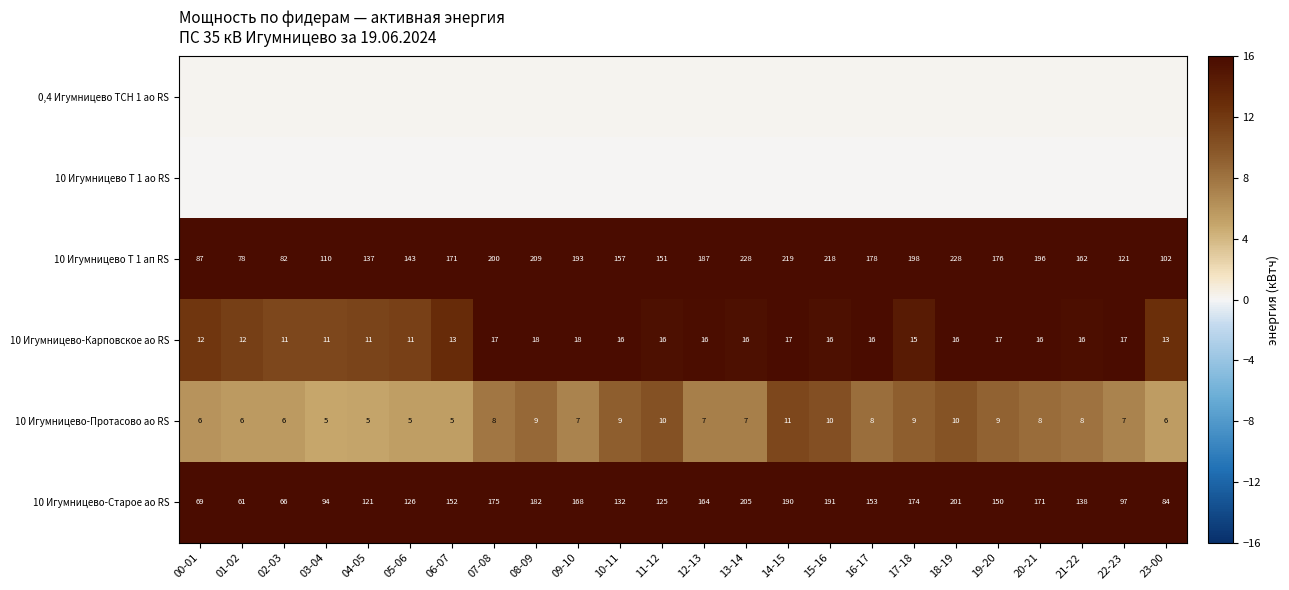

List the series in order of their peak value, lowest first.

10 Игумницево Т 1 ао RS, 0,4 Игумницево ТСН 1 ао RS, 10 Игумницево-Протасово ао RS, 10 Игумницево-Карповское ао RS, 10 Игумницево-Старое ао RS, 10 Игумницево Т 1 ап RS